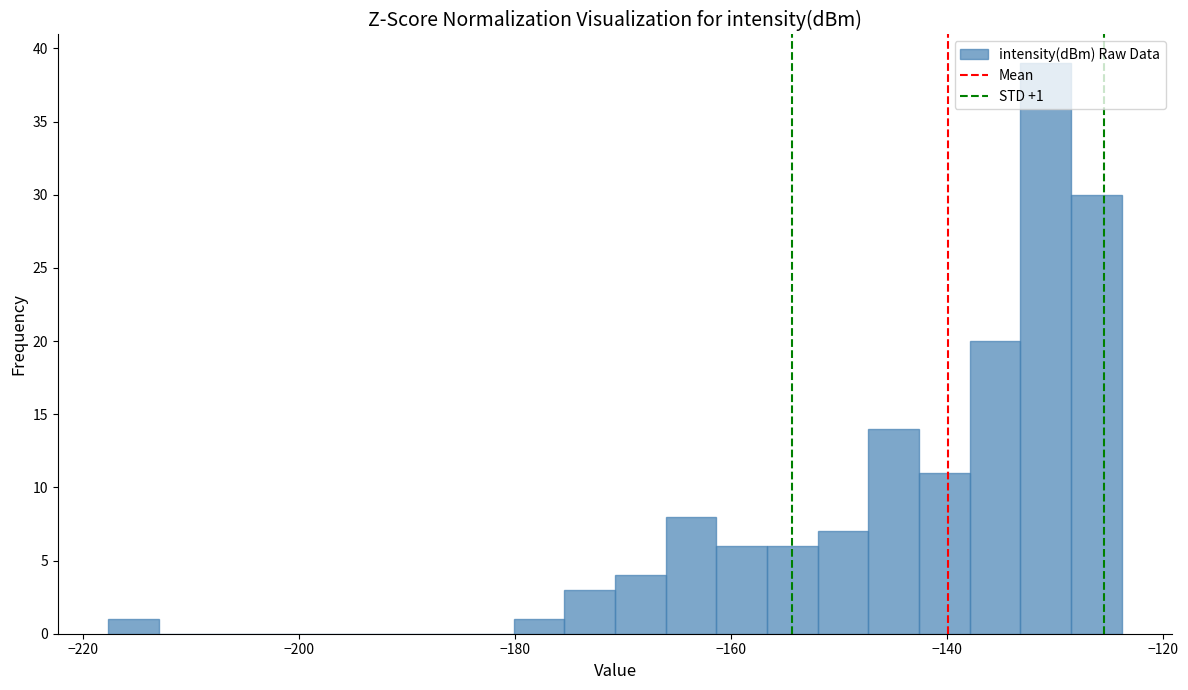

Read against the x-axis, roughly where is the centre of the tallest bar?

-130